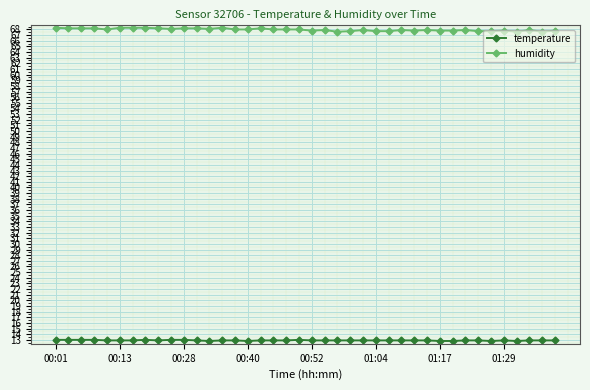

Which series has the largest range (max minus min)?

humidity